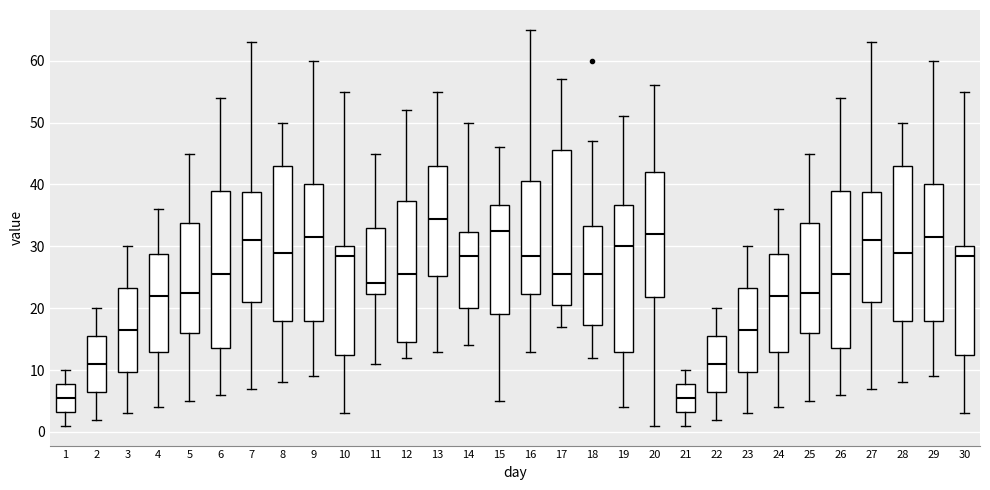

Which box's median line is the highest?

13